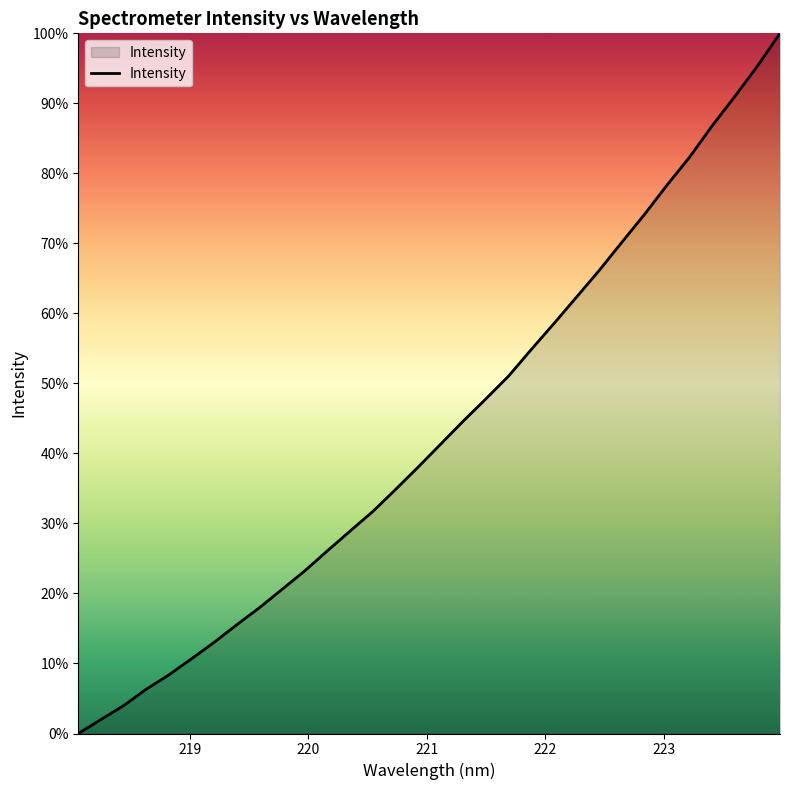

What is the greatest value displayed?

100.0